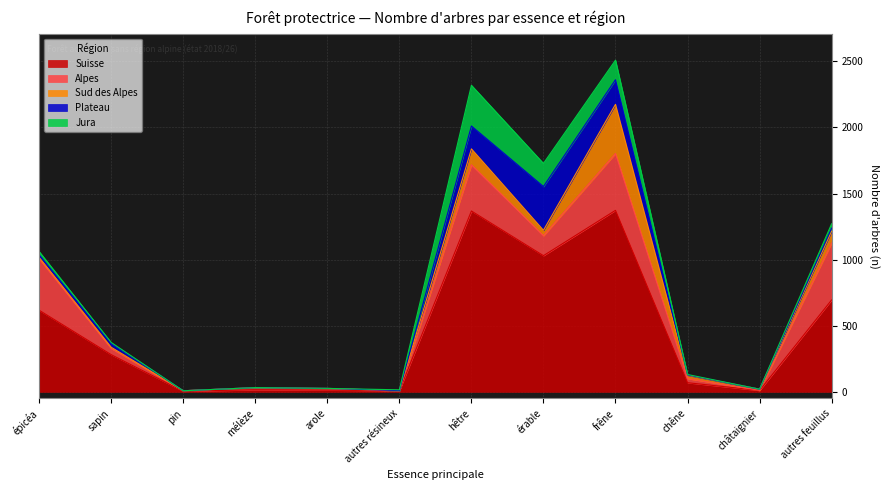

At which label does Plateau reach its minimum?

pin